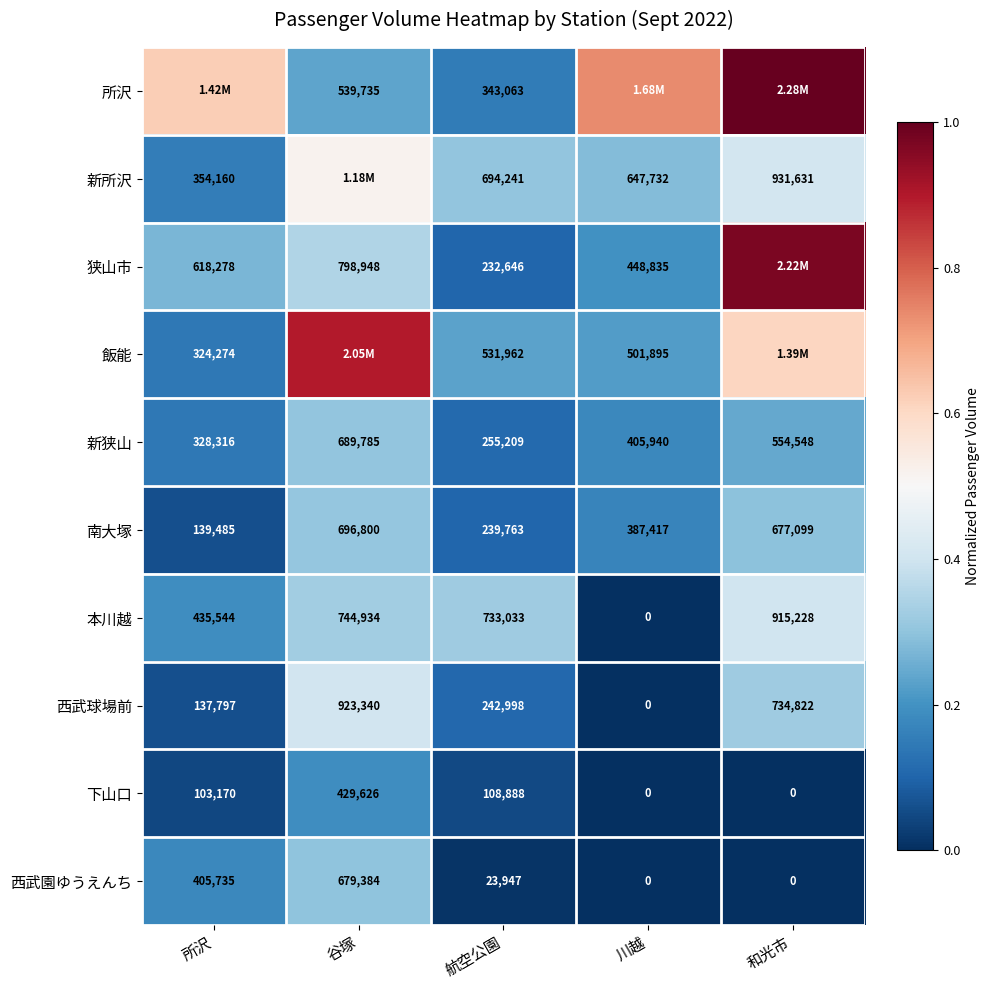

Where is 南大塚 nearest to the value 418142?

川越